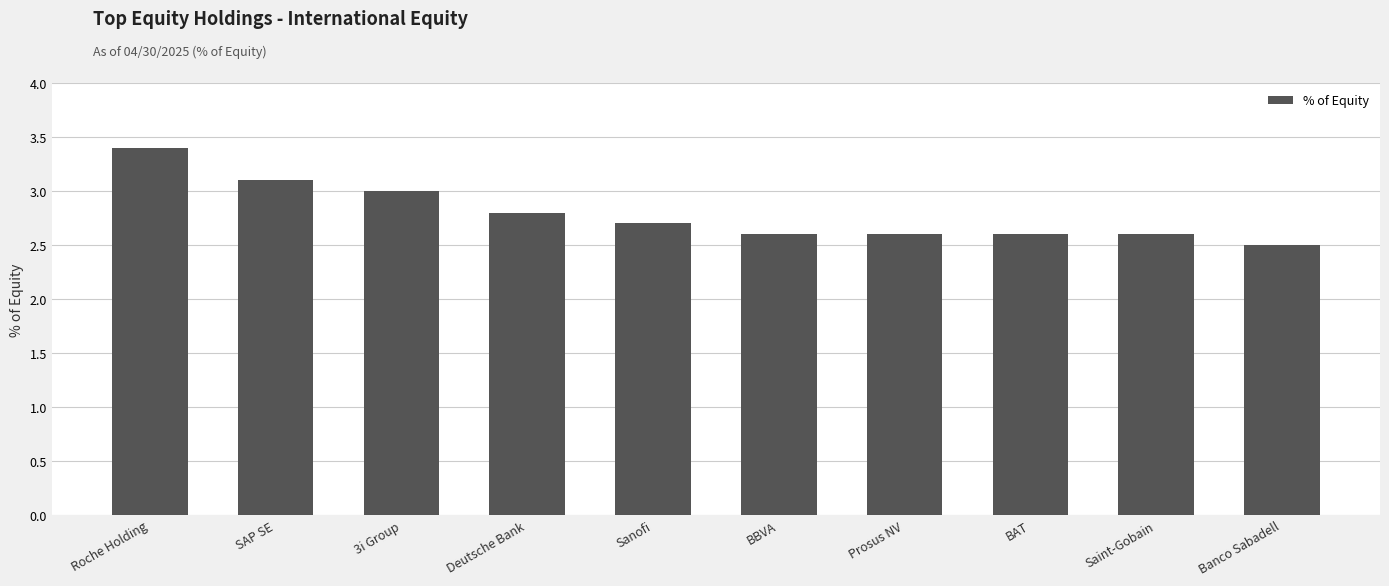

What is the sum of all values?

27.9